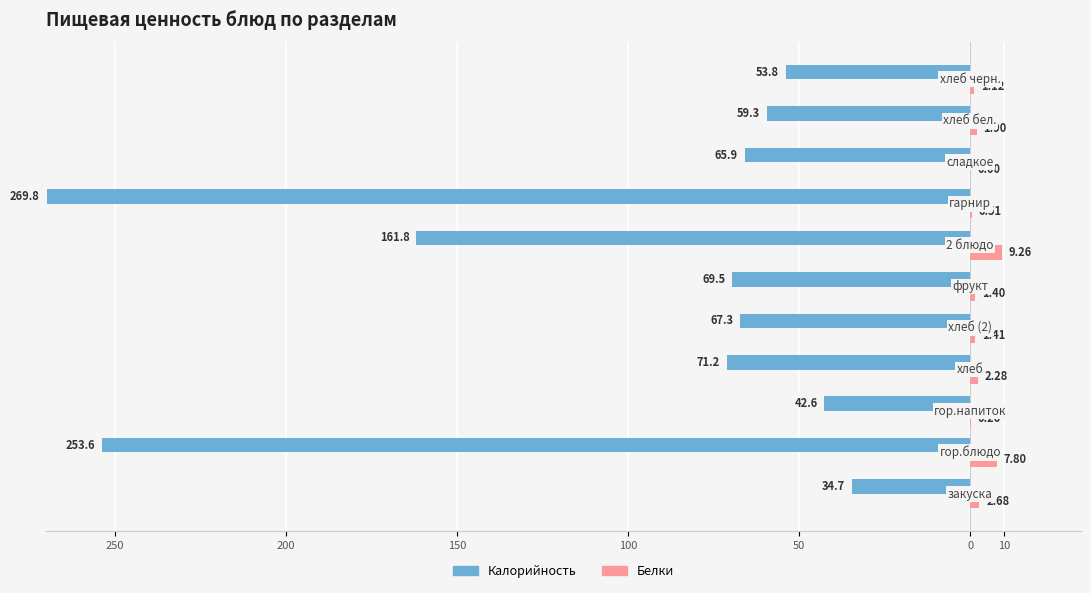

What are all the series names shown in the legend?

Калорийность, Белки